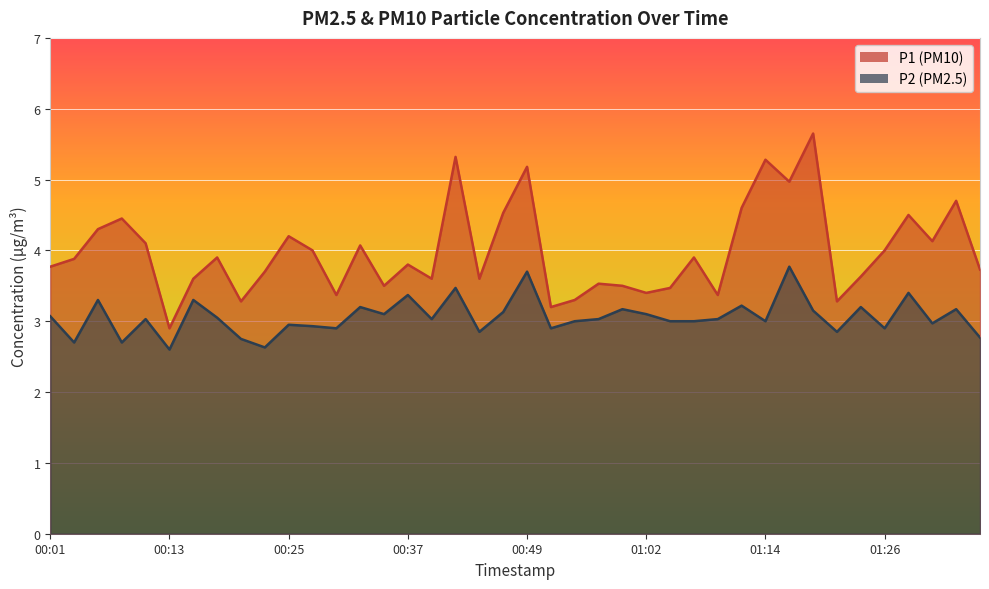

True or false: P1 and P2 cross at least once.

False